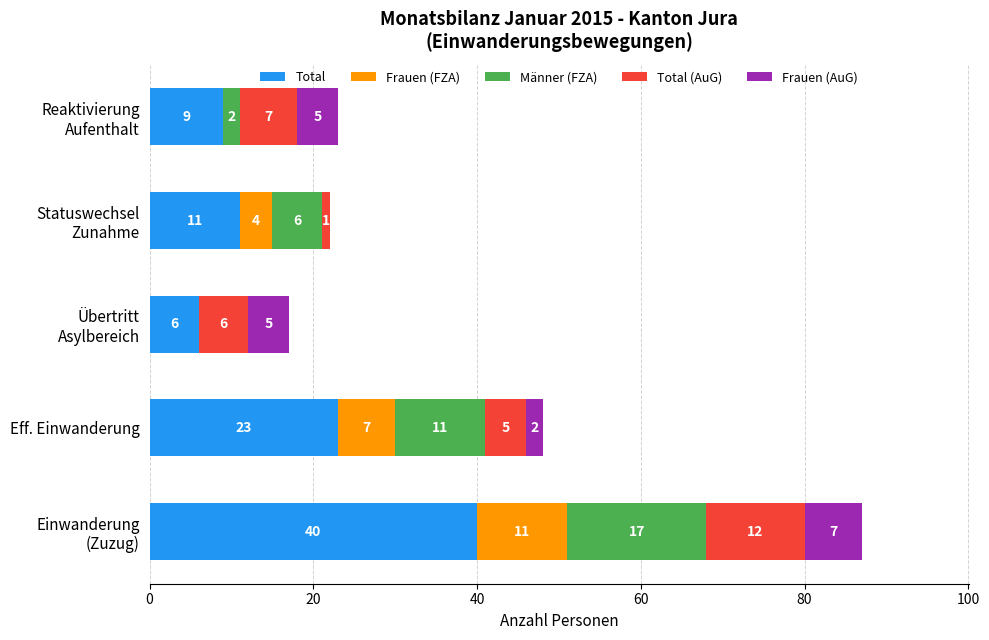

Read the Total value at Eff. Einwanderung, to the nearest 10.

20